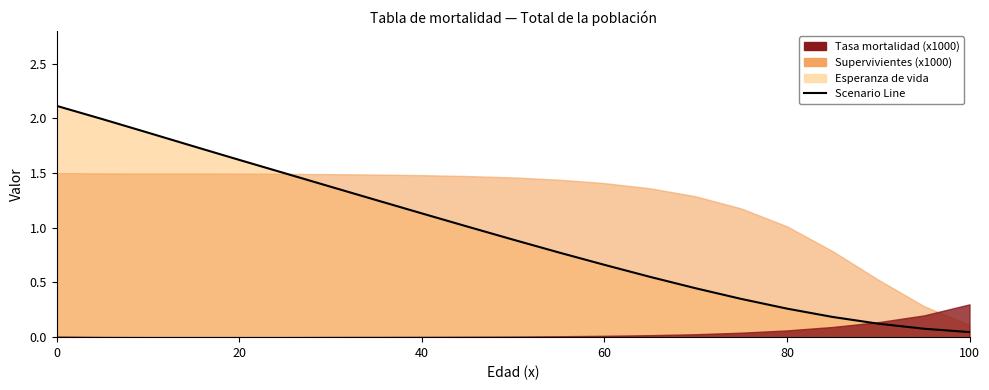

Reading right to left, what are all the values shown in this chart?

0.0	0.1	0.1	0.2	0.3	0.3	0.4	0.6	0.7	0.8	0.9	1.0	1.1	1.3	1.4	1.5	1.6	1.7	1.9	2.0	2.1